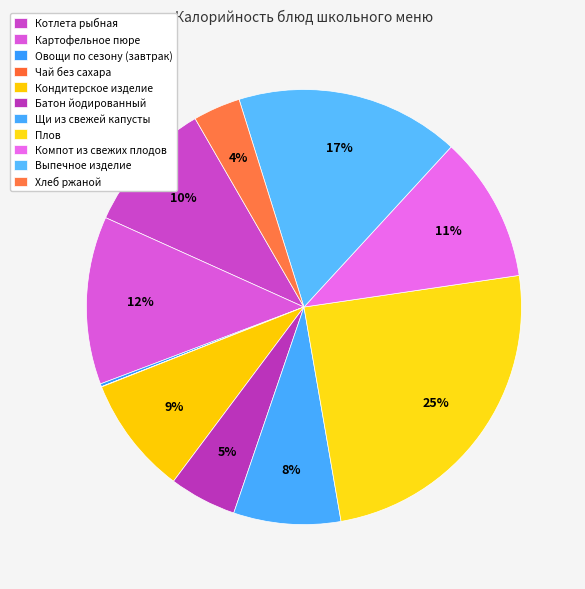

To the nearest percent, what is the average slice percentage?

9%